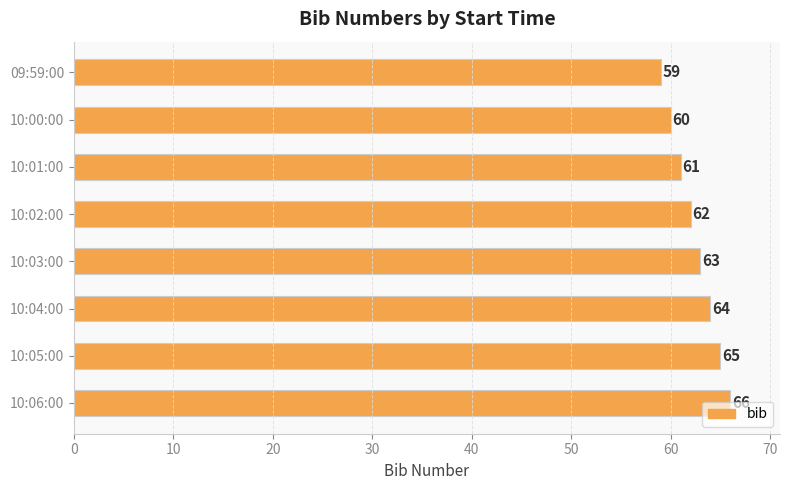

What value does the data have at 10:02:00?

62